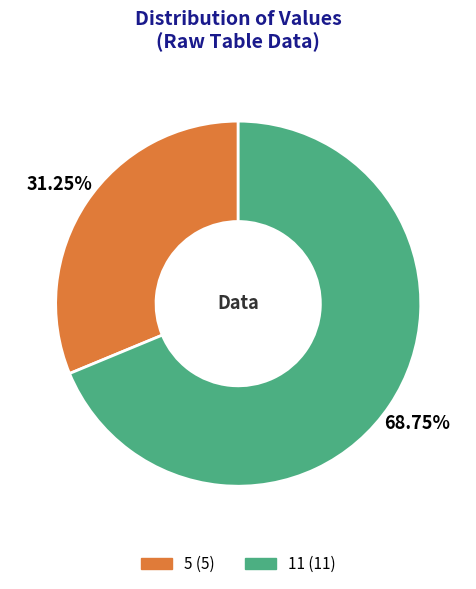

Approximately how many times larger is the value at 5 compared to 11?

0.5